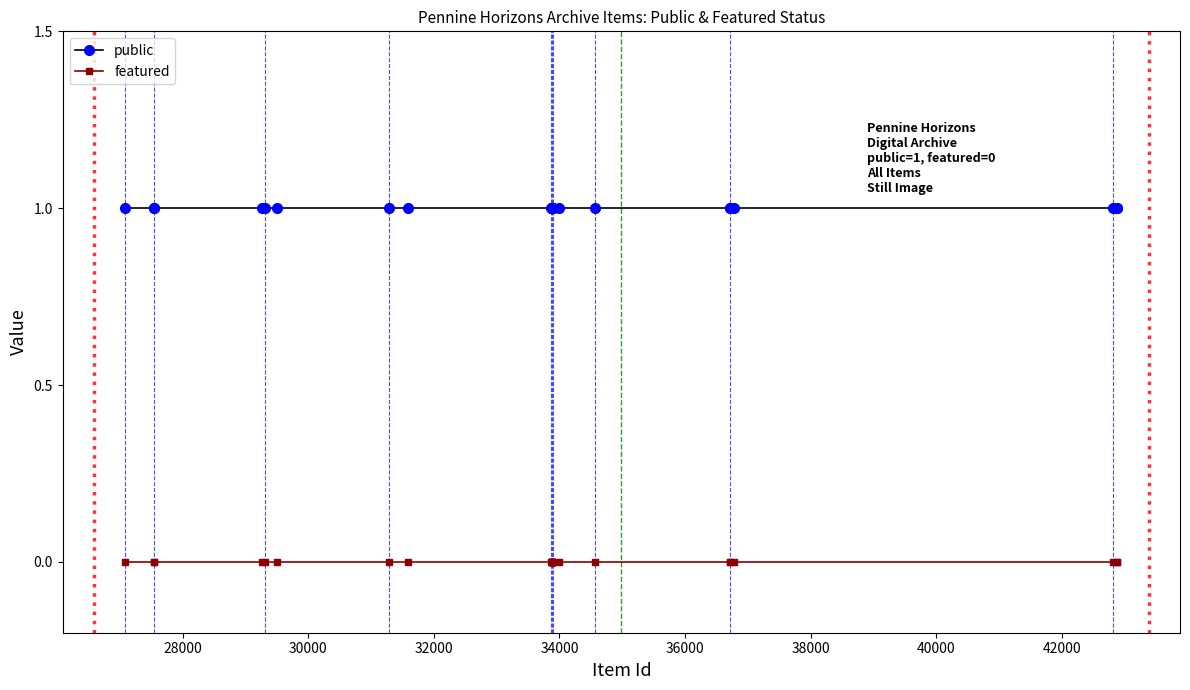

Which series has the largest total across all categories?

public